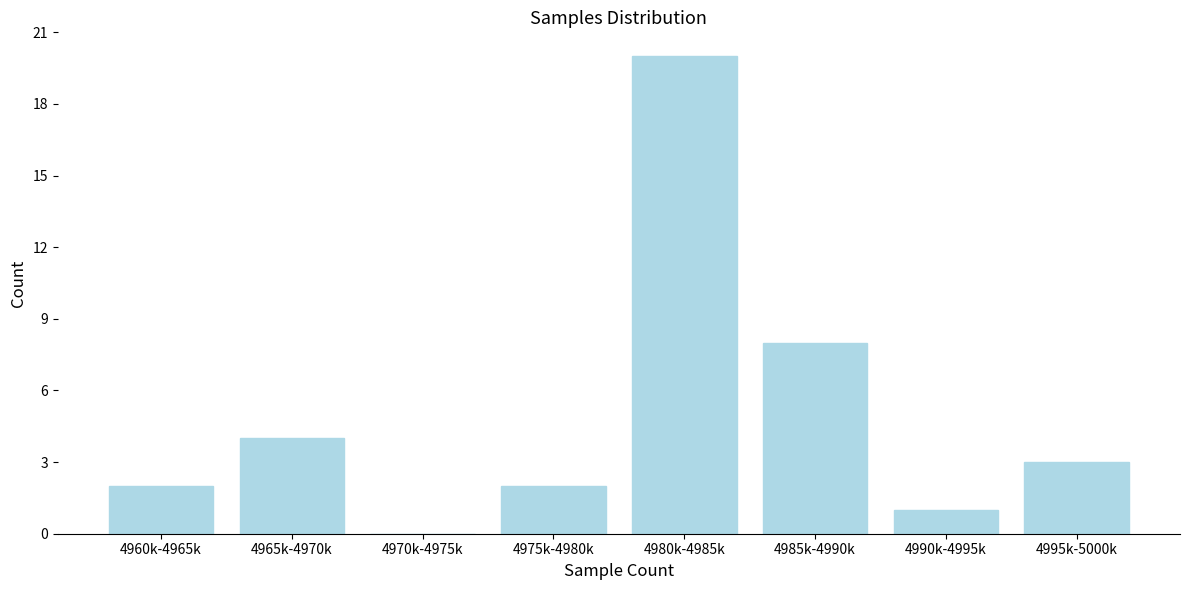

Reading left to right, extract all data points from this chart.

4960k-4965k=2	4965k-4970k=4	4970k-4975k=0	4975k-4980k=2	4980k-4985k=20	4985k-4990k=8	4990k-4995k=1	4995k-5000k=3